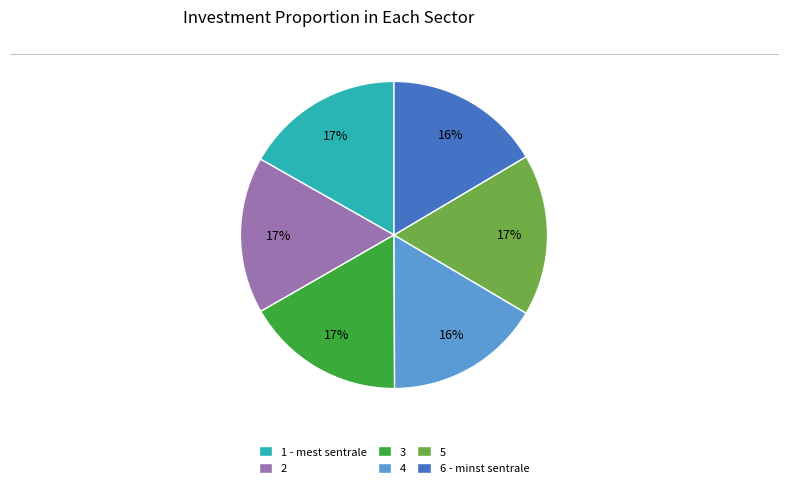

Approximately how many times larger is the value at 3 compared to 1 - mest sentrale?

1.0